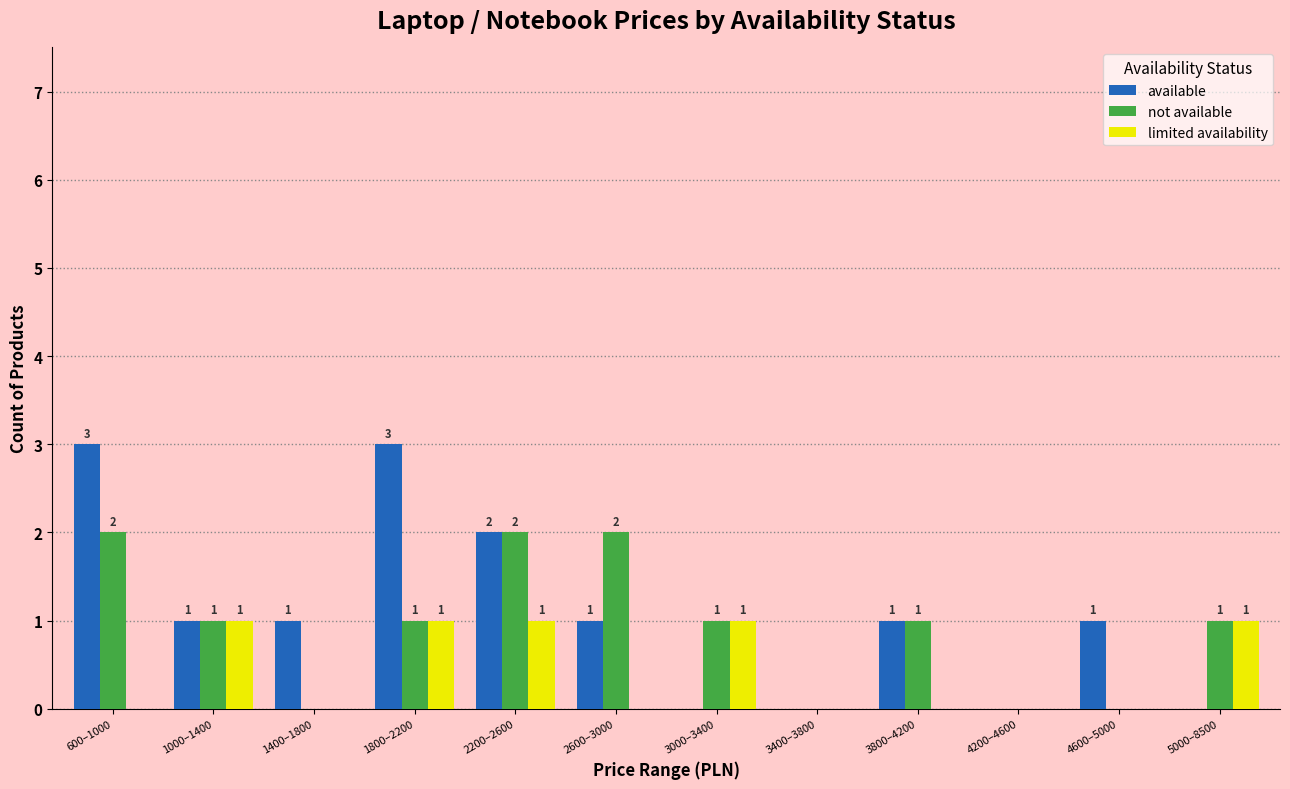

How many groups of bars are there?

12